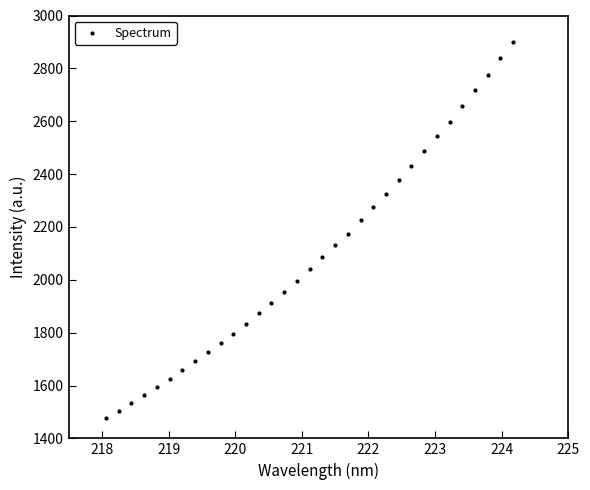

What is the range of X values (max minus min)?

6.1